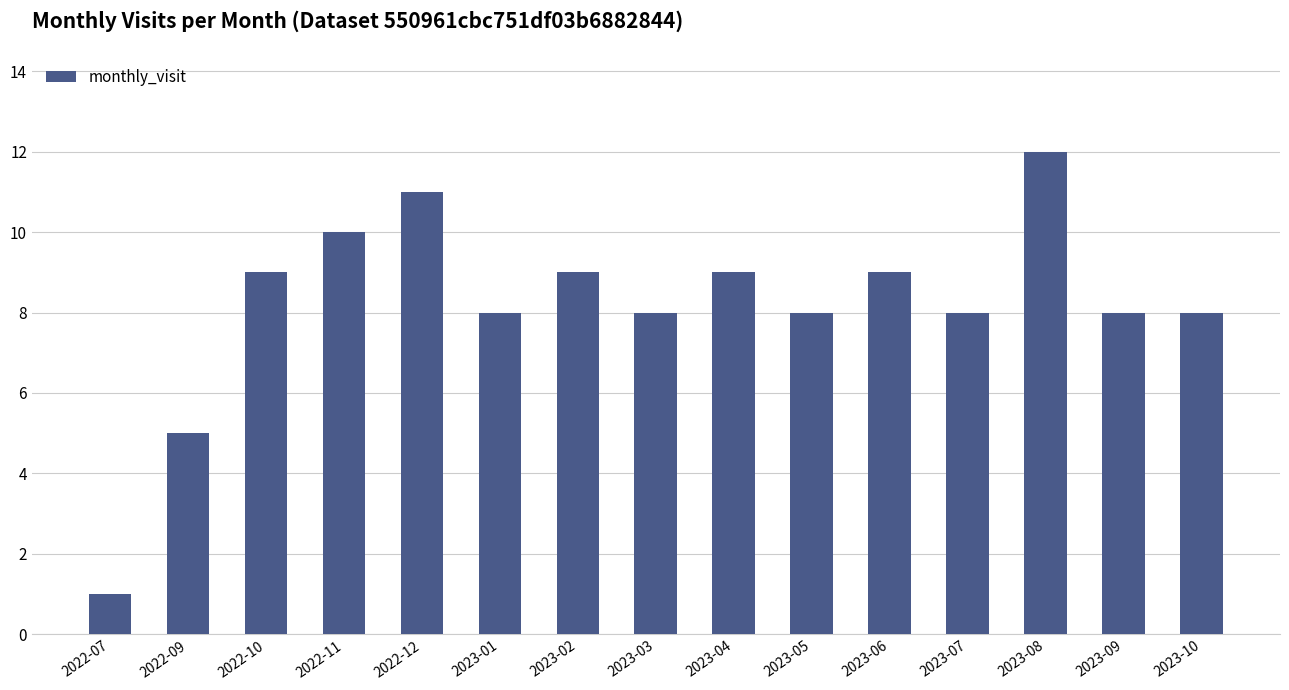

What position from the left is 2023-02?

7